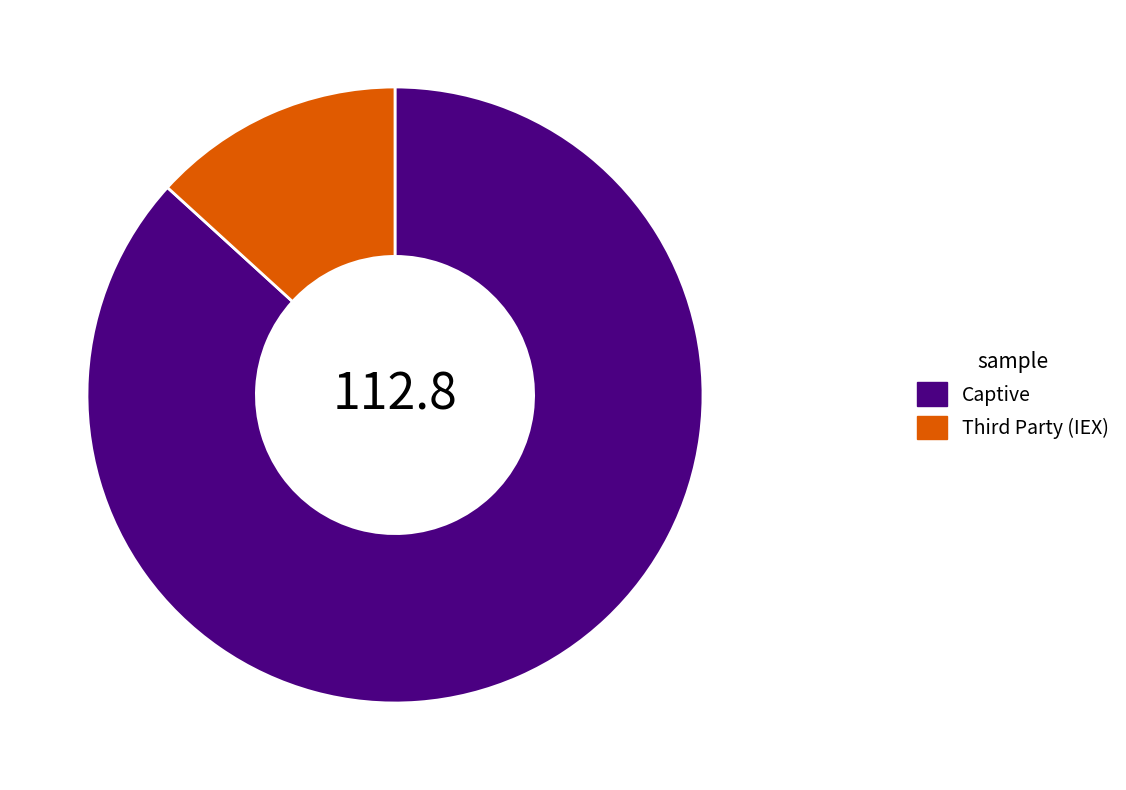

Count the number of slices in the pie.

2